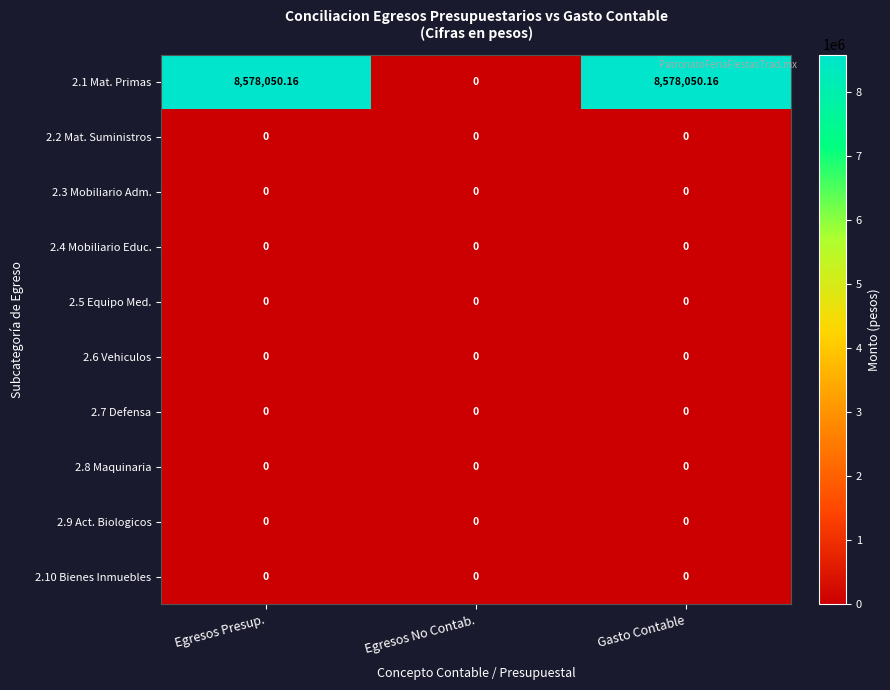

At which label does 2.1 Mat. Primas first exceed 8578050?

Egresos Presup.